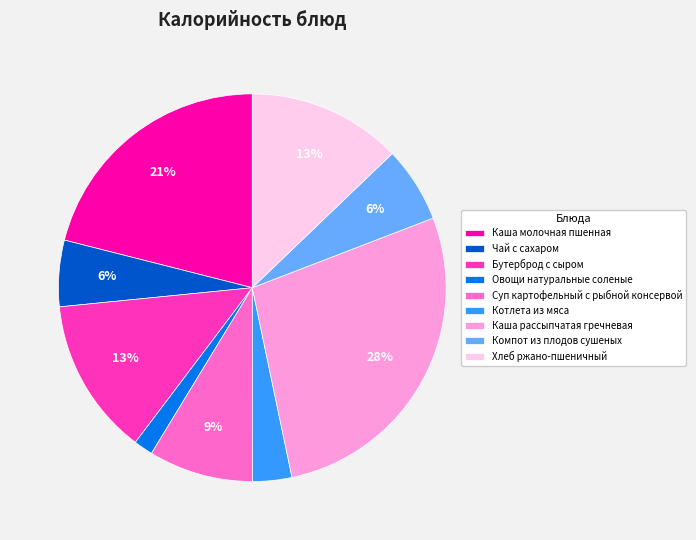

Count the number of slices in the pie.

9